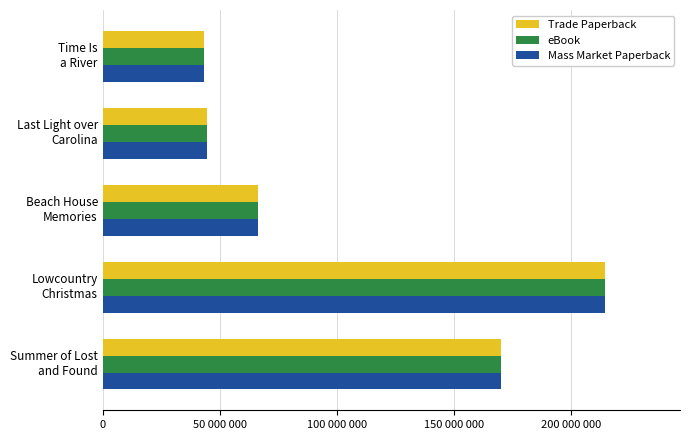

Which series has the largest total across all categories?

Mass Market Paperback